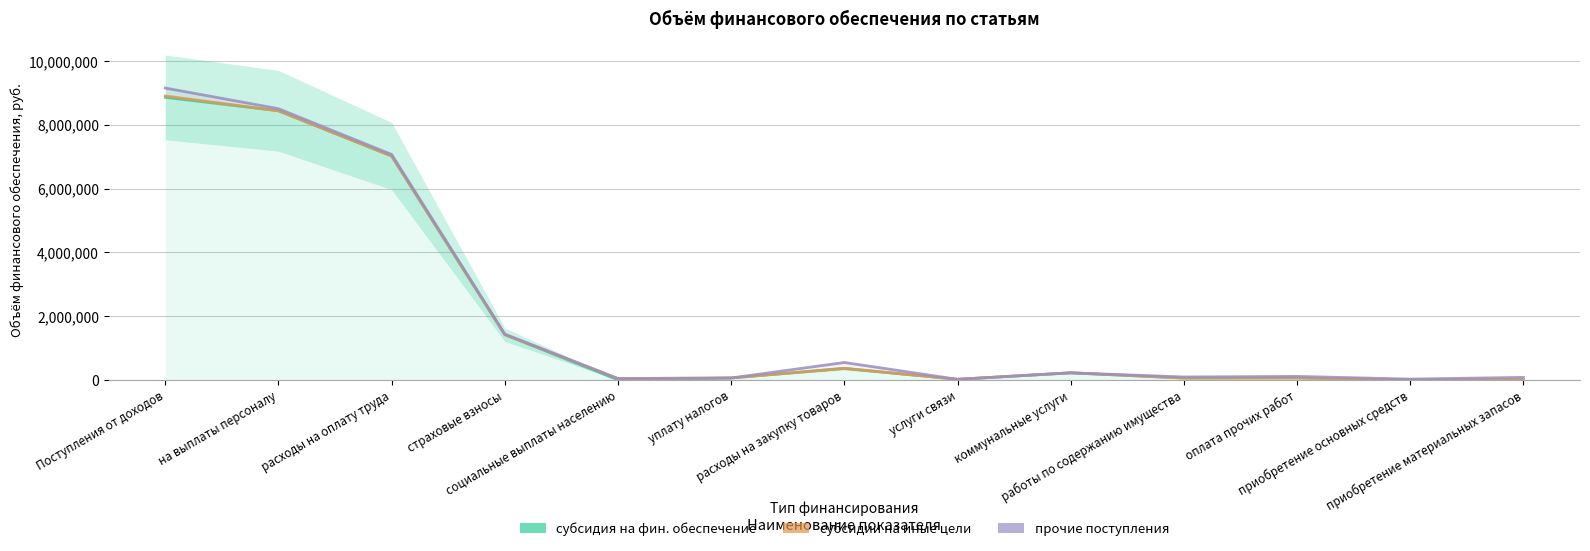

At which category does the chart reach its peak across all series?

Поступления от доходов